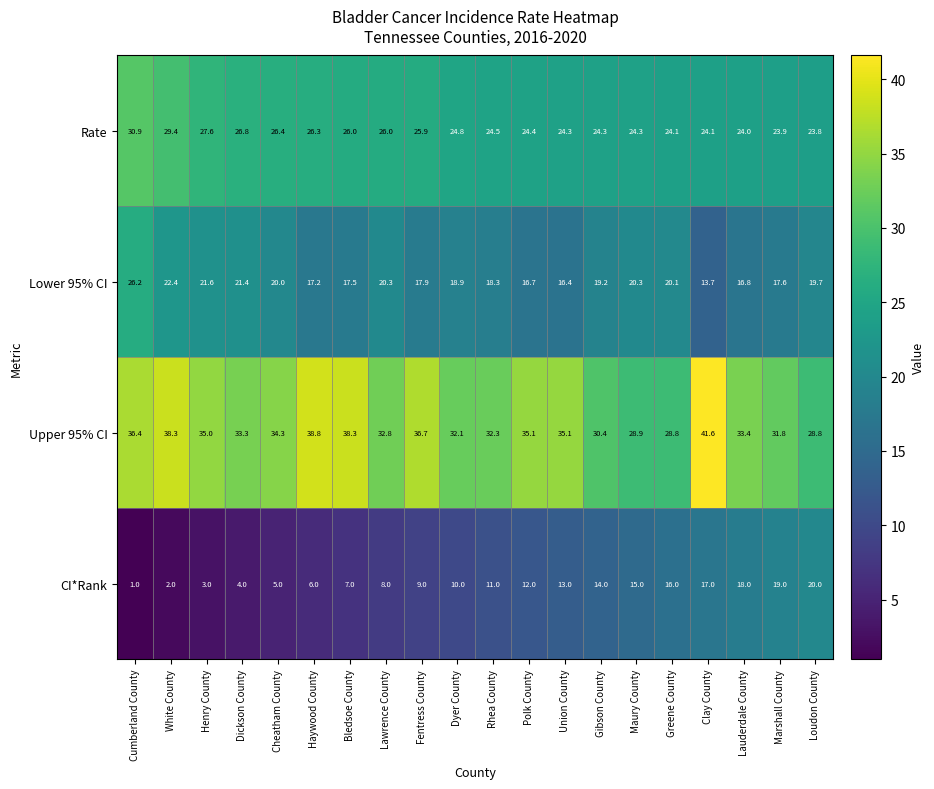

At which category does the chart reach its peak across all series?

Clay County